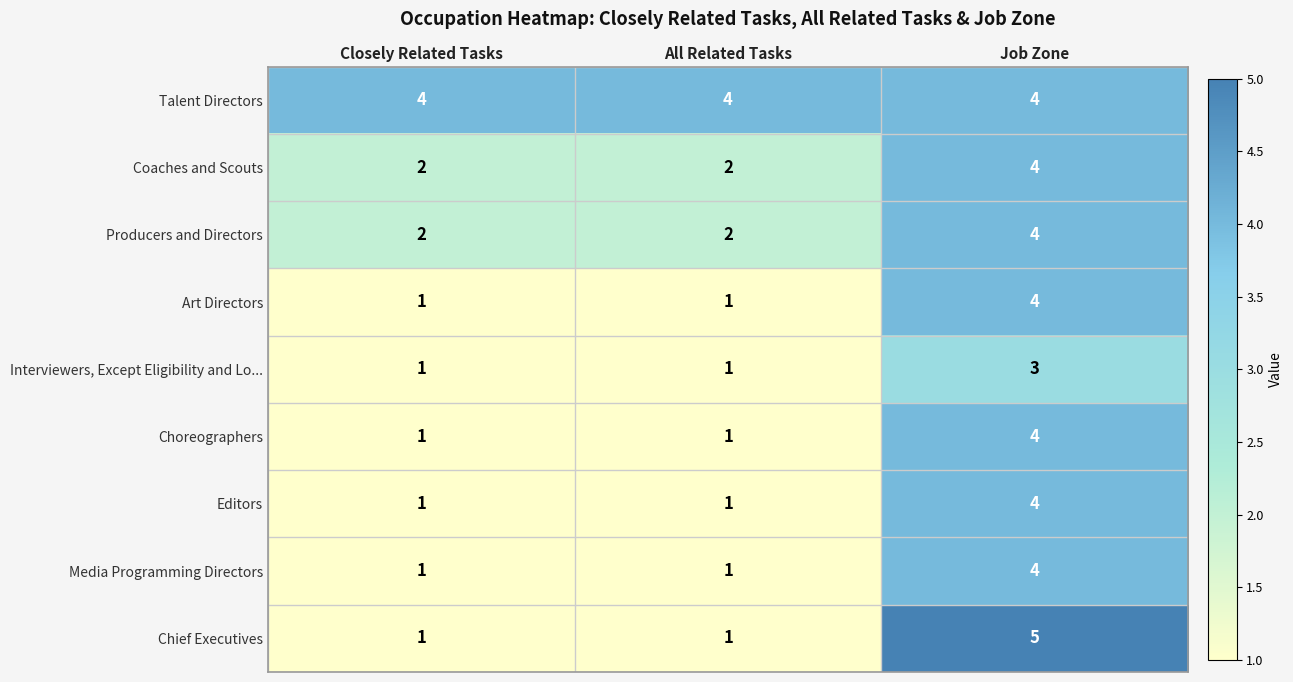

Which series changed the most between All Related Tasks and Job Zone?

Chief Executives